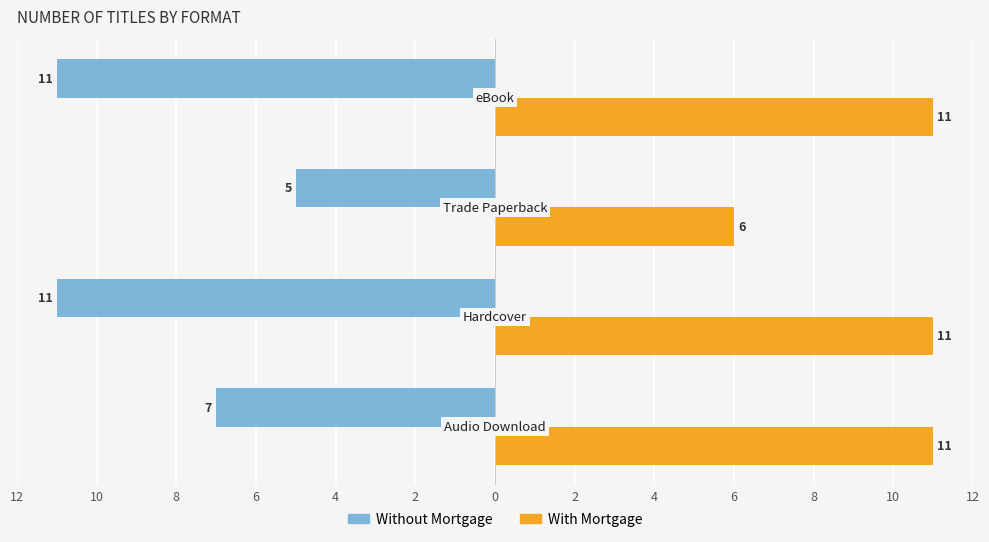

What are all the series names shown in the legend?

Without Mortgage, With Mortgage